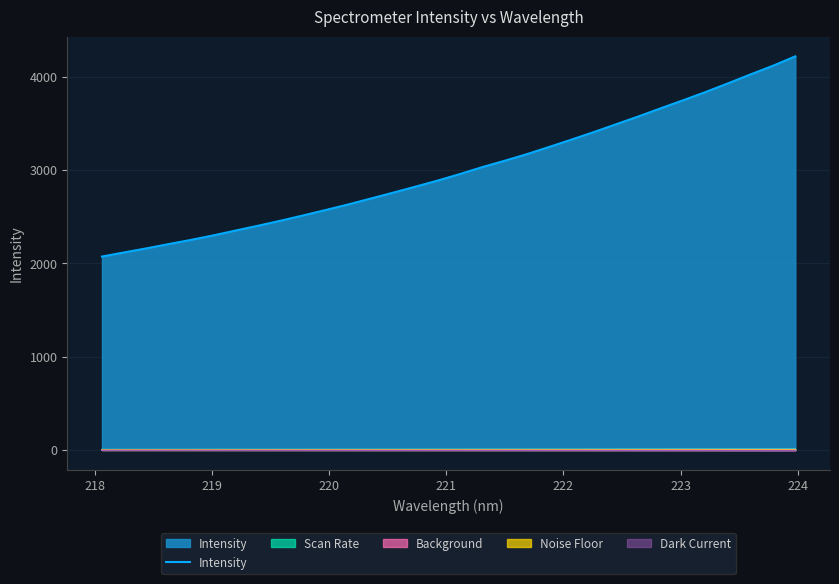

What is the greatest value displayed?

4218.0